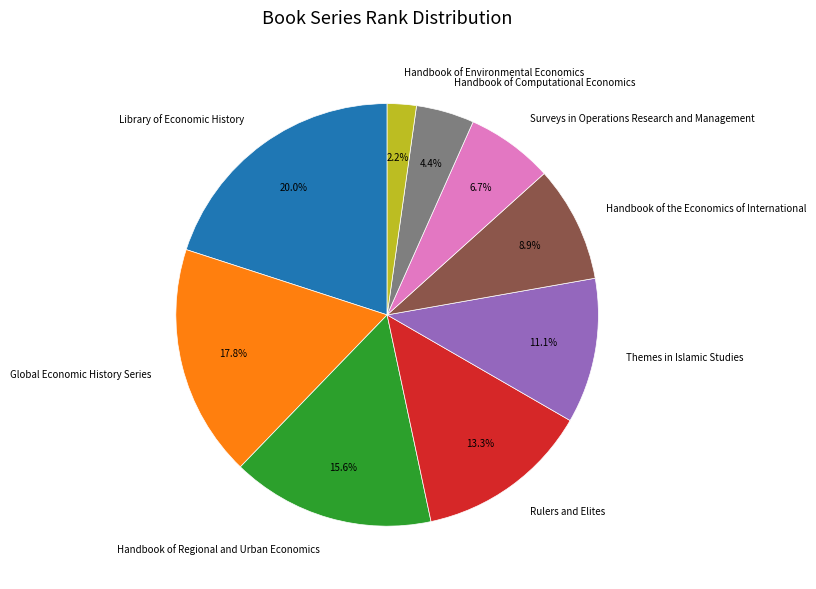

Which has a higher value, Handbook of Regional and Urban Economics or Rulers and Elites?

Handbook of Regional and Urban Economics